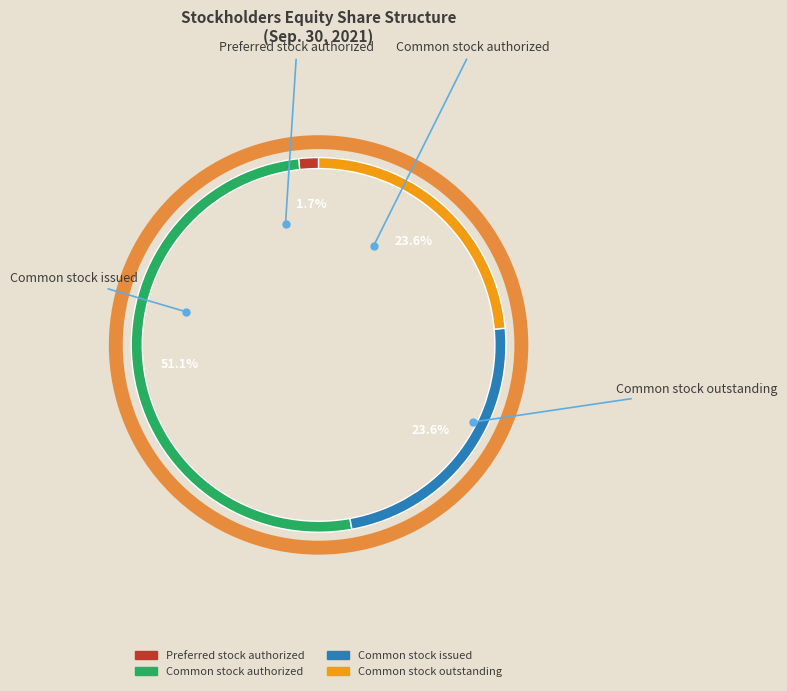

True or false: Common stock issued accounts for 16% of the total.

False